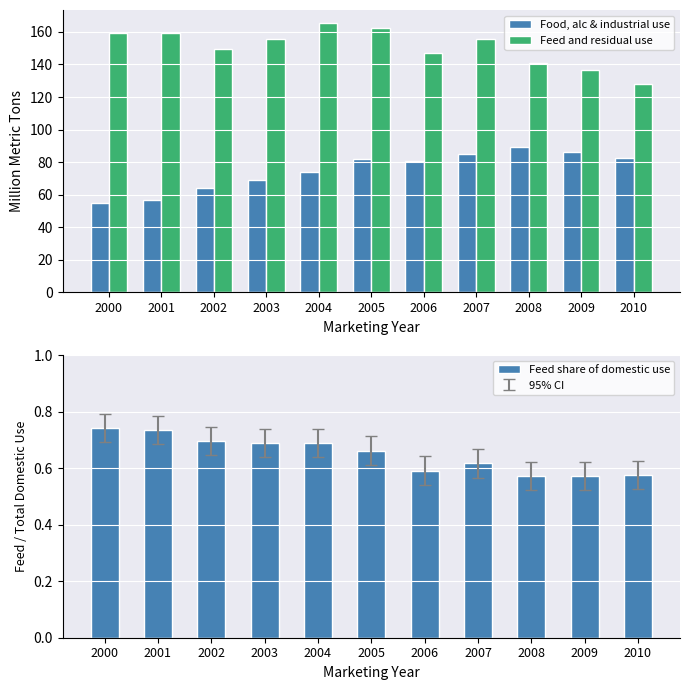

Reading left to right, list all the values displayed in this chart.

Food, alc & industrial use: 2000=54.7	2001=56.5	2002=63.9	2003=69.3	2004=73.8	2005=81.8	2006=80.5	2007=85.2	2008=89.1	2009=86.3	2010=82.7
Feed and residual use: 2000=159.5	2001=159.1	2002=149.5	2003=155.4	2004=165.2	2005=162.1	2006=146.8	2007=155.7	2008=140.9	2009=136.7	2010=127.7
Feed share of domestic use: 2000=0.7	2001=0.7	2002=0.7	2003=0.7	2004=0.7	2005=0.7	2006=0.6	2007=0.6	2008=0.6	2009=0.6	2010=0.6